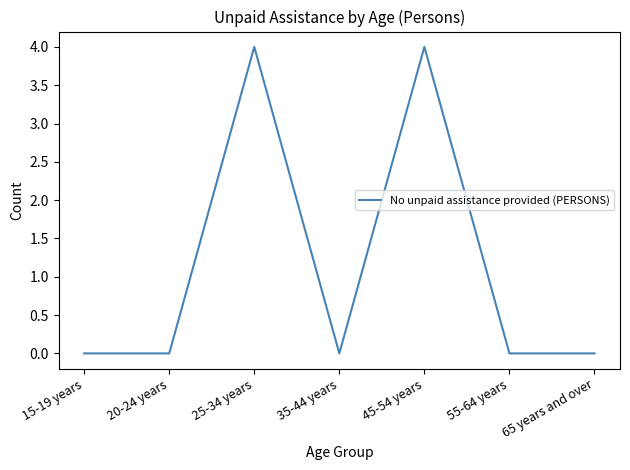

What is the average value?

1